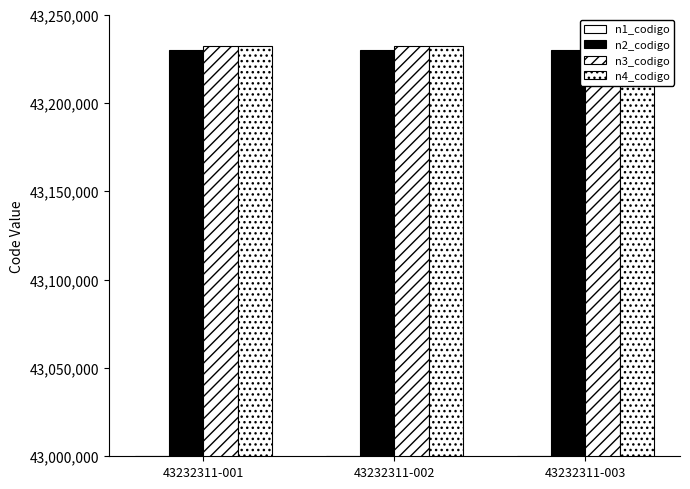

Between 43232311-002 and 43232311-001, which is larger?

43232311-002